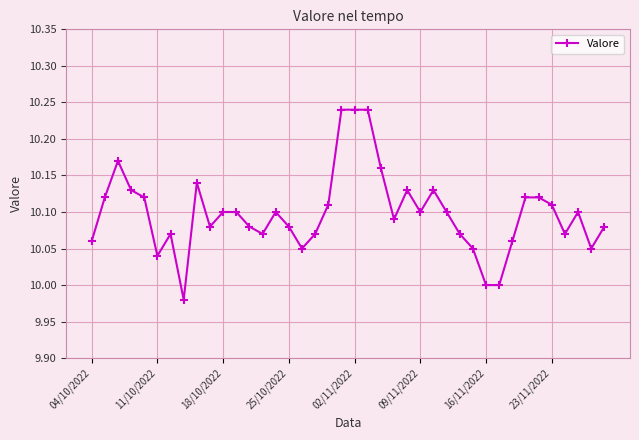

True or false: there are more than 0 points higher than both neighbors.

True